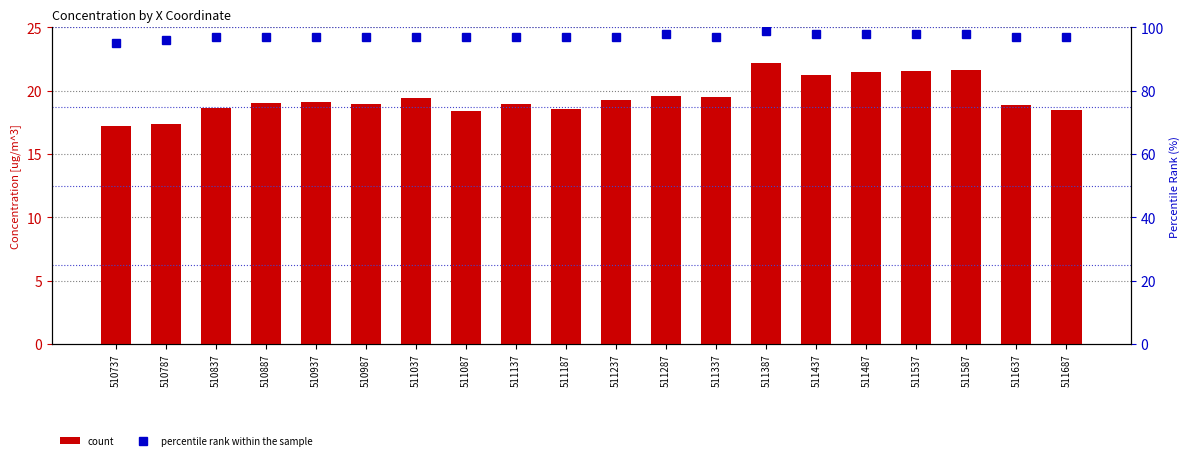

At 511037, list the series in order from largest to smallest.

percentile rank within the sample, count